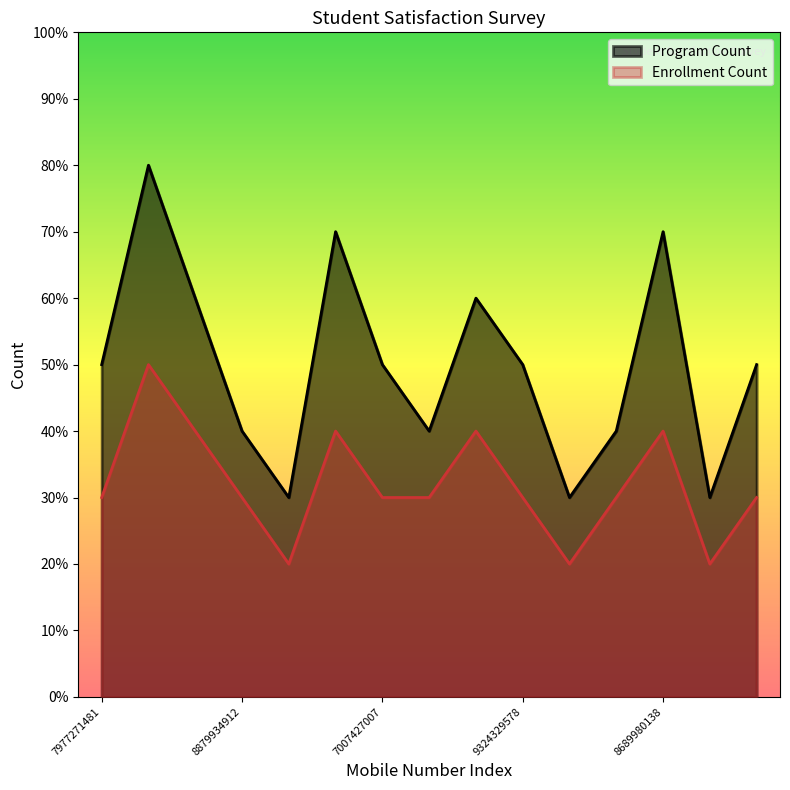

True or false: Enrollment Count has a value of 4 at 8108338104.

True